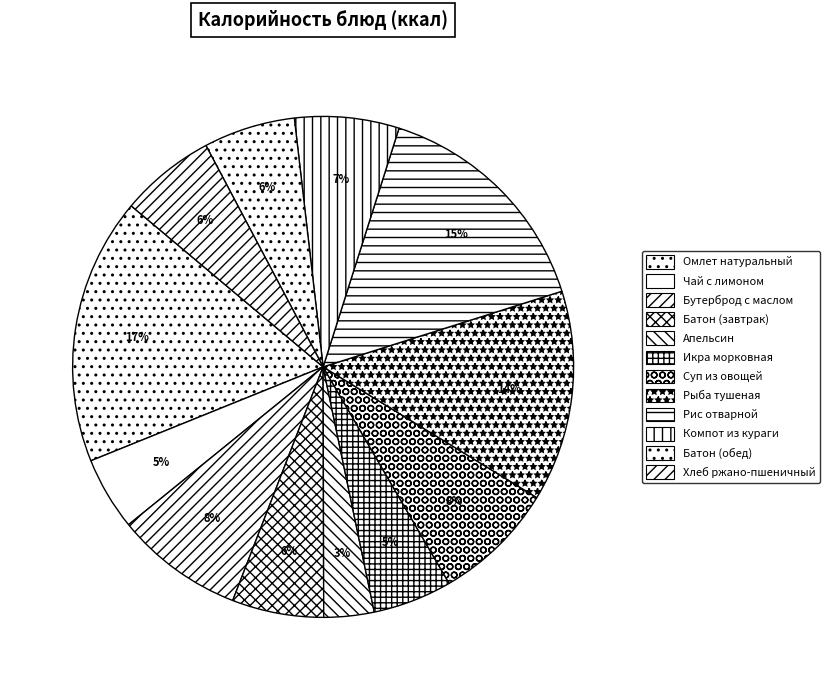

Is there any slice that represents more than half of the pie?

No